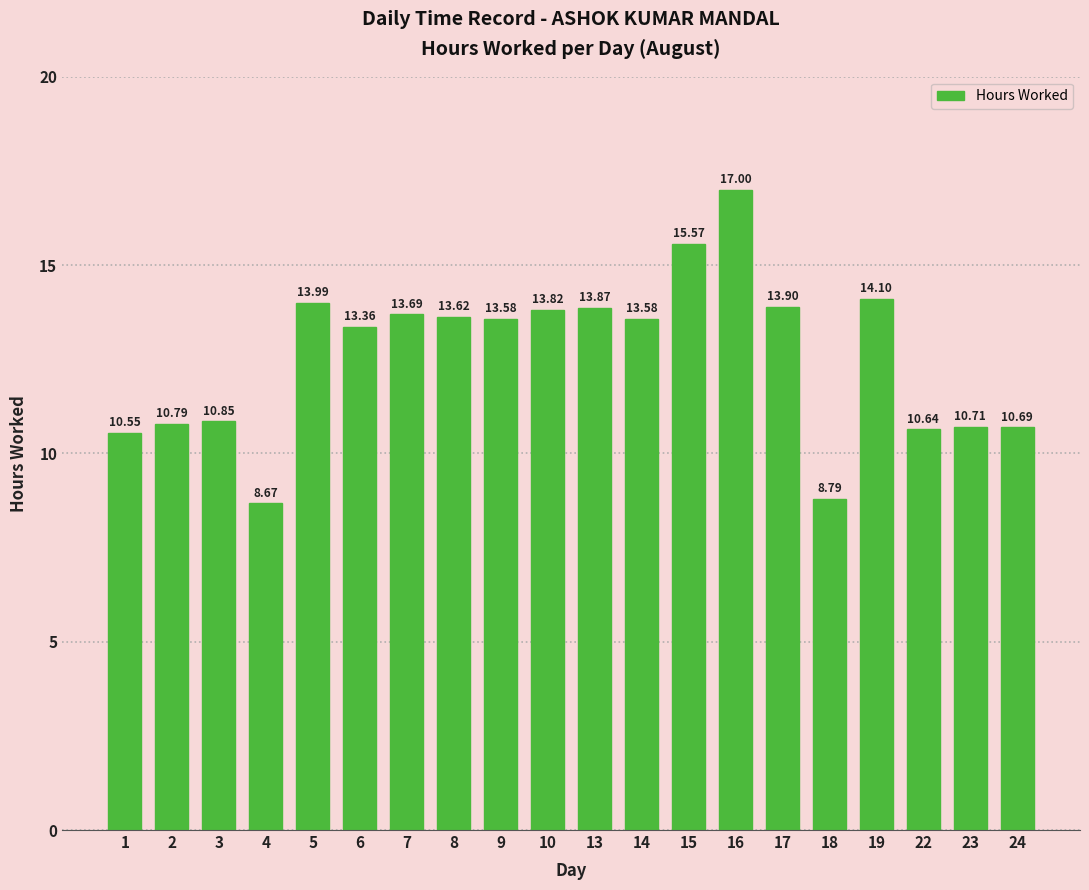

Is it true that the value at 9 is 13.6?

True